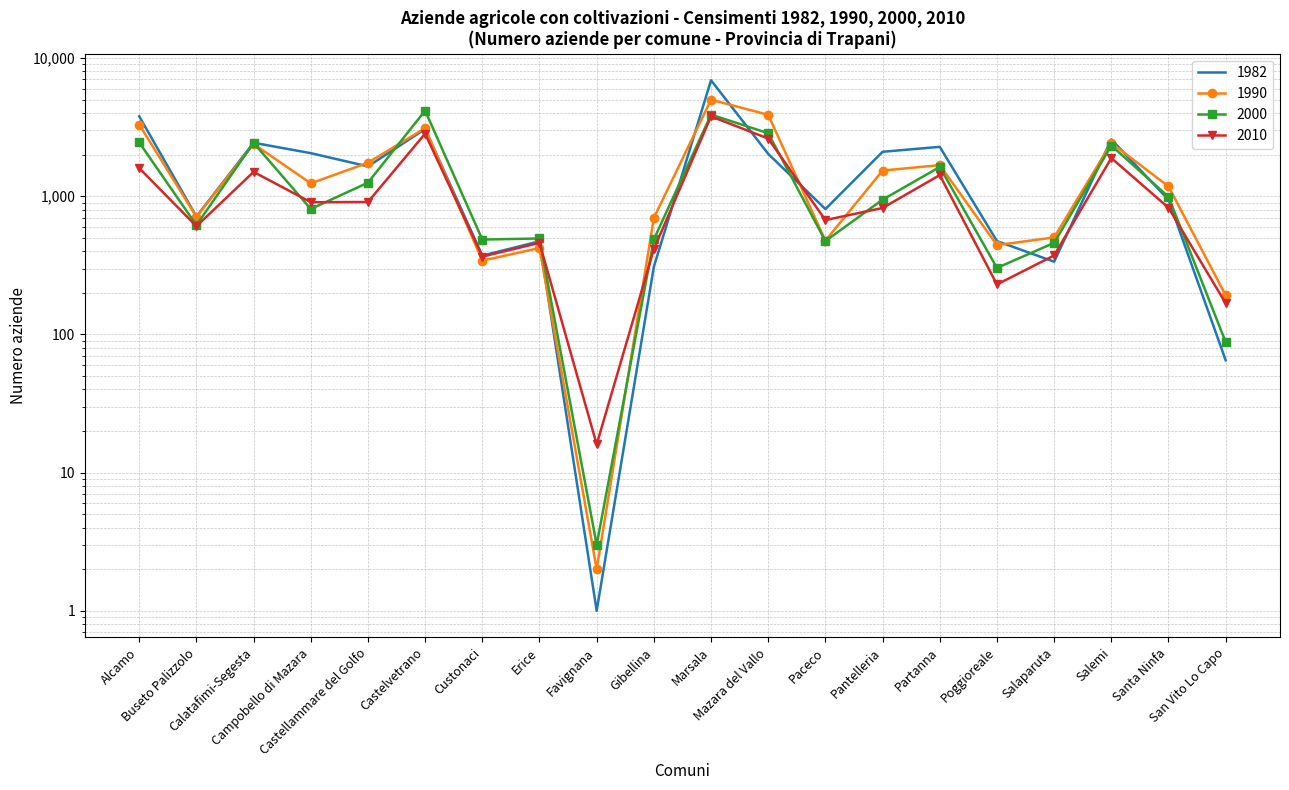

Reading left to right, list all the values displayed in this chart.

1982: Alcamo=3789	Buseto Palizzolo=713	Calatafimi-Segesta=2439	Campobello di Mazara=2051	Castellammare del Golfo=1645	Castelvetrano=3066	Custonaci=372	Erice=472	Favignana=1	Gibellina=309	Marsala=6909	Mazara del Vallo=2026	Paceco=808	Pantelleria=2098	Partanna=2279	Poggioreale=474	Salaparuta=336	Salemi=2579	Santa Ninfa=944	San Vito Lo Capo=65
1990: Alcamo=3304	Buseto Palizzolo=710	Calatafimi-Segesta=2389	Campobello di Mazara=1240	Castellammare del Golfo=1749	Castelvetrano=3111	Custonaci=342	Erice=422	Favignana=2	Gibellina=698	Marsala=4998	Mazara del Vallo=3884	Paceco=477	Pantelleria=1535	Partanna=1680	Poggioreale=443	Salaparuta=504	Salemi=2431	Santa Ninfa=1178	San Vito Lo Capo=192
2000: Alcamo=2450	Buseto Palizzolo=618	Calatafimi-Segesta=2435	Campobello di Mazara=809	Castellammare del Golfo=1254	Castelvetrano=4167	Custonaci=486	Erice=495	Favignana=3	Gibellina=487	Marsala=3895	Mazara del Vallo=2860	Paceco=474	Pantelleria=945	Partanna=1629	Poggioreale=303	Salaparuta=460	Salemi=2329	Santa Ninfa=991	San Vito Lo Capo=88
2010: Alcamo=1598	Buseto Palizzolo=607	Calatafimi-Segesta=1500	Campobello di Mazara=906	Castellammare del Golfo=909	Castelvetrano=2840	Custonaci=366	Erice=460	Favignana=16	Gibellina=414	Marsala=3785	Mazara del Vallo=2615	Paceco=672	Pantelleria=823	Partanna=1423	Poggioreale=230	Salaparuta=373	Salemi=1891	Santa Ninfa=826	San Vito Lo Capo=168